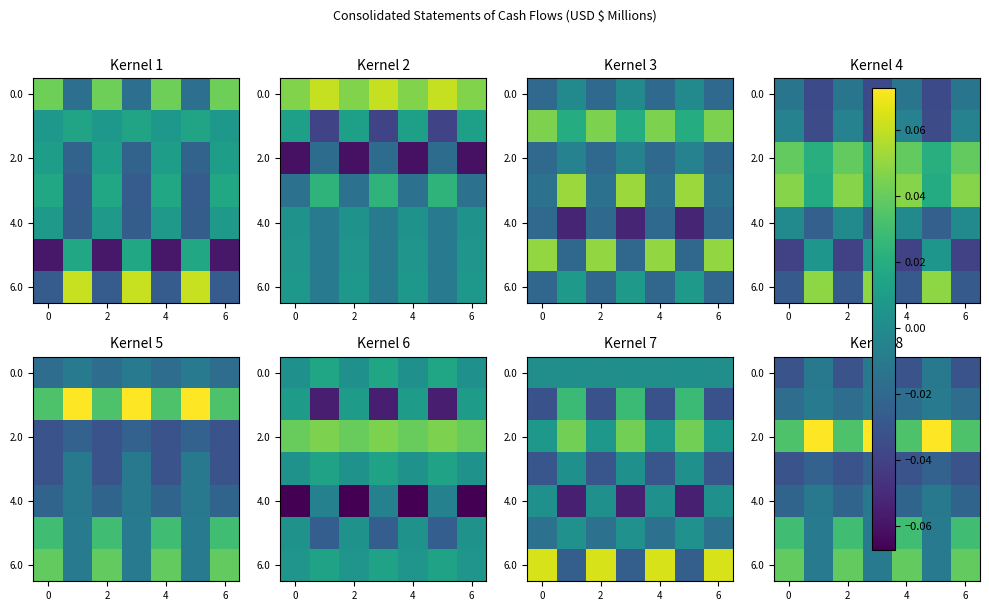

The 2.0 series shows 0.0 at 4. True or false?

True